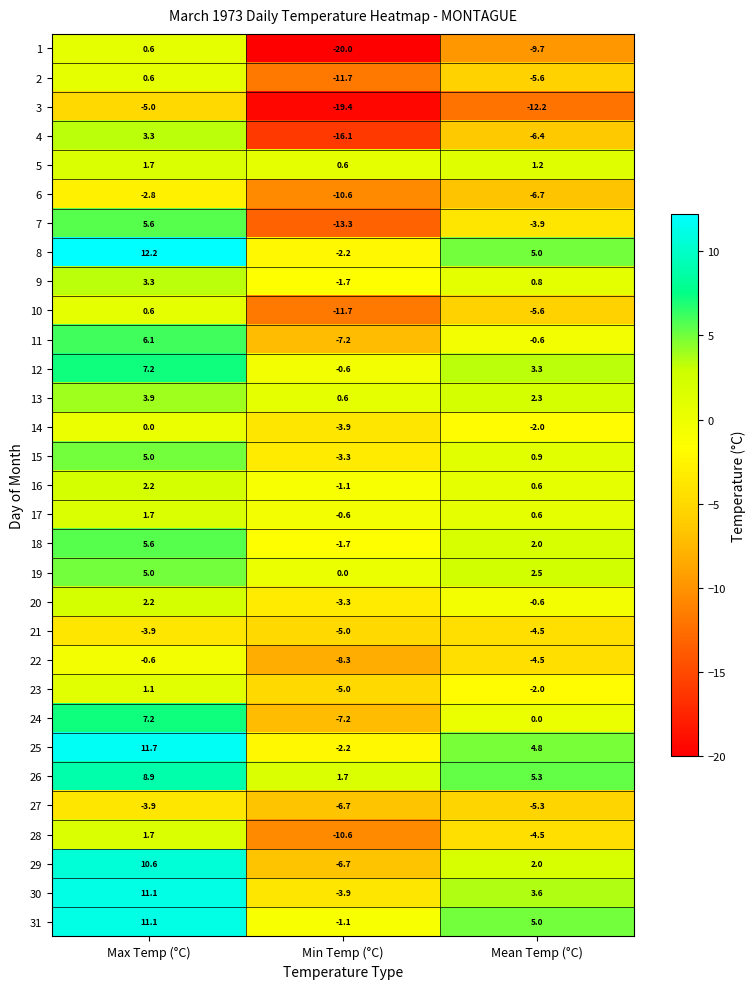

Is it true that 21 equals -5.0 at Min Temp (°C)?

True